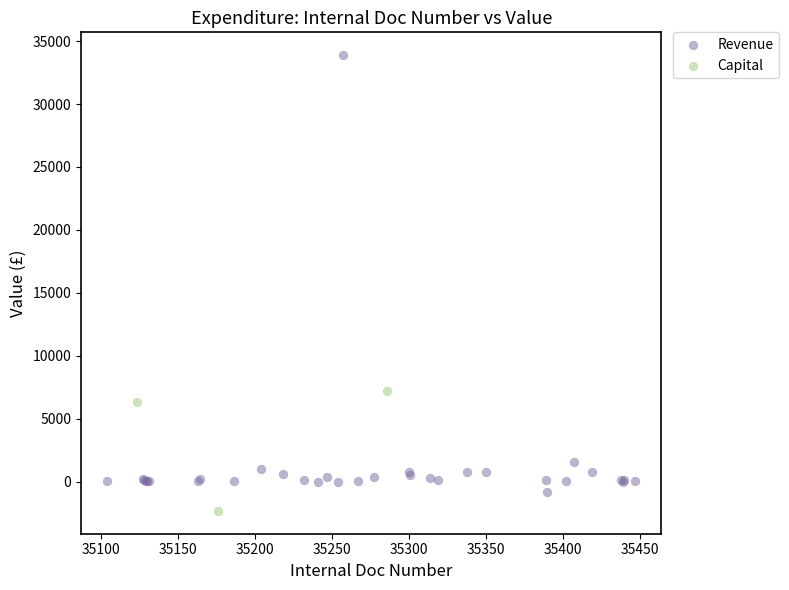

Which series has the widest spread of Y values?

Revenue